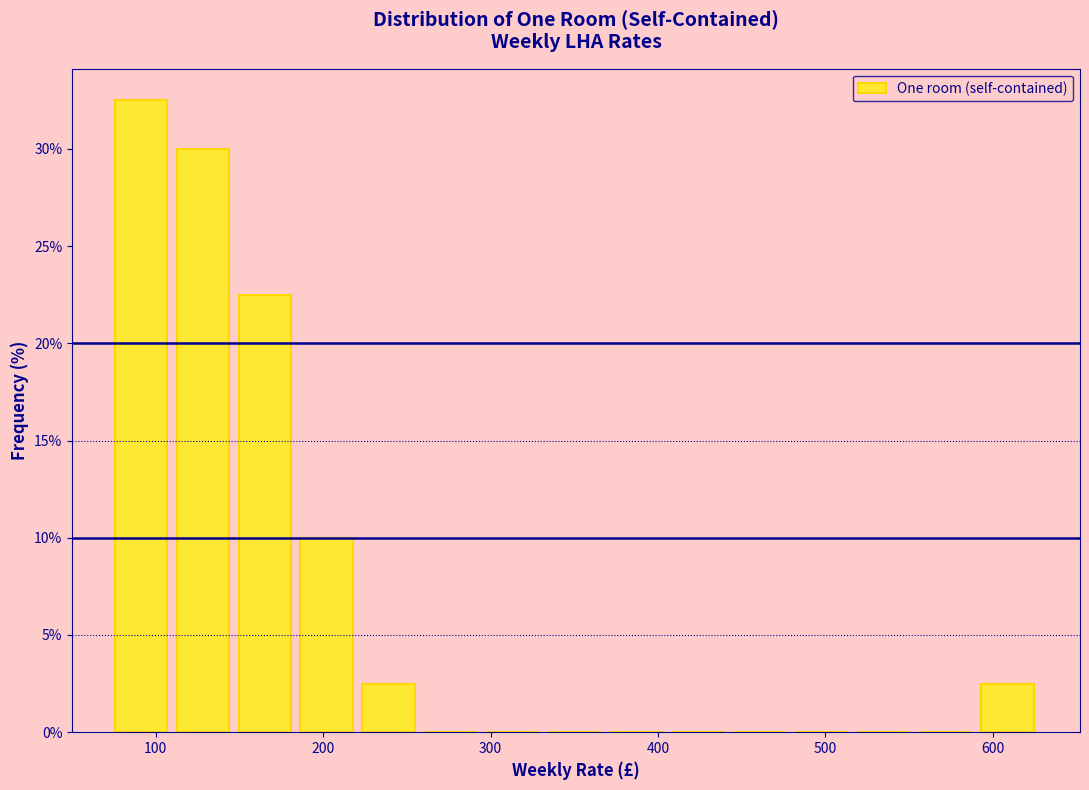

Around what value on the x-axis is the tallest bar? Give the approximate position of its centre, as read against the axis.

90